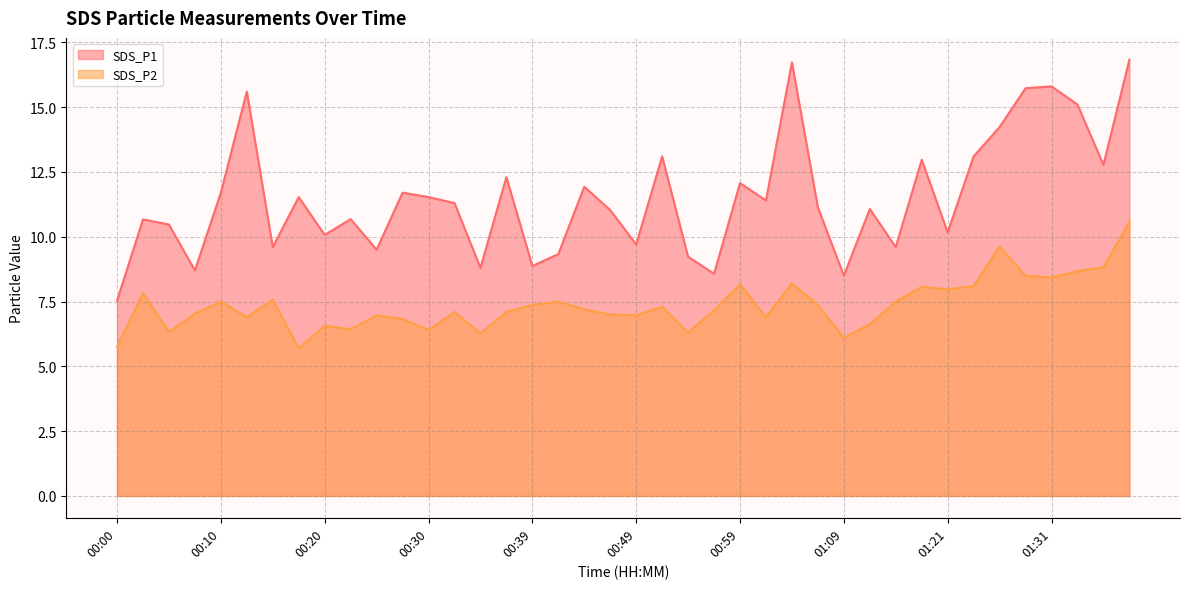

What is the smallest value displayed?

5.7